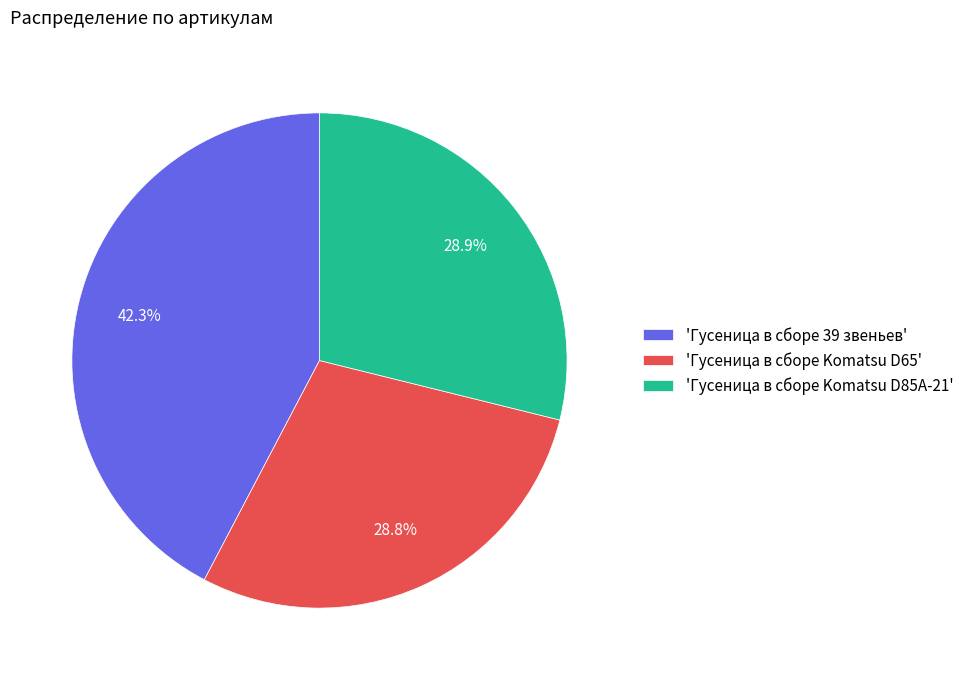

Which has a higher value, 'Гусеница в сборе Komatsu D65' or 'Гусеница в сборе 39 звеньев'?

'Гусеница в сборе 39 звеньев'